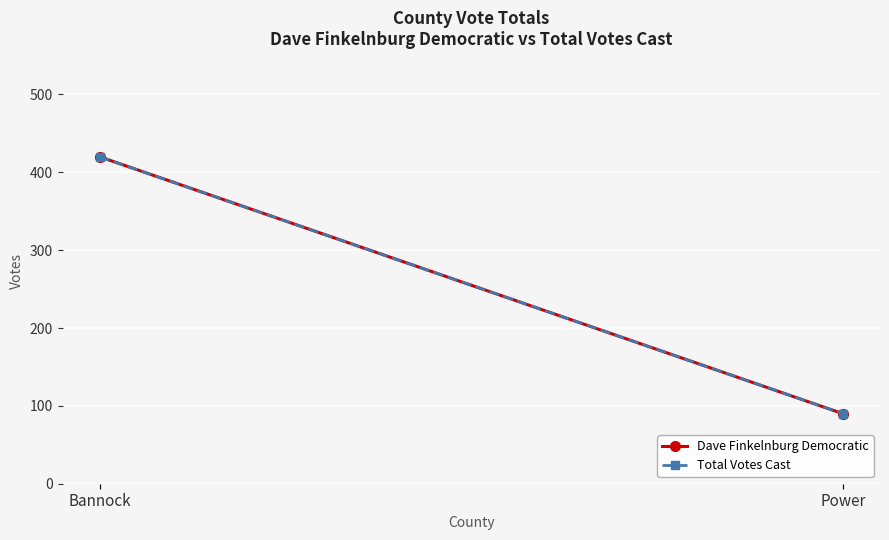

At how many categories does at least one series exceed 233?

1